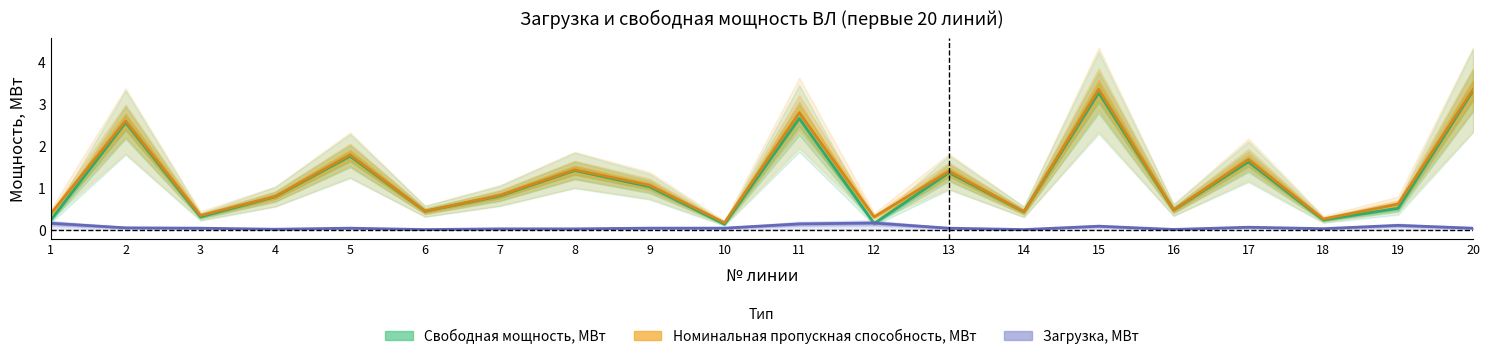

What is the difference between the Номинальная пропускная способность, МВт values at 7 and 13?

0.6